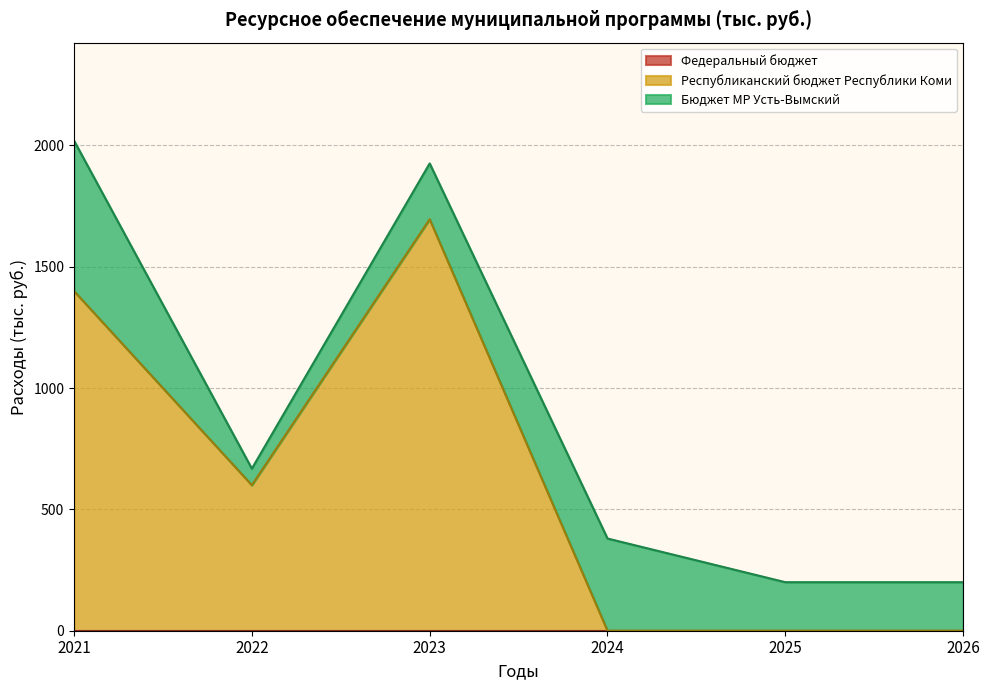

Which series has the largest total across all categories?

Республиканский бюджет Республики Коми